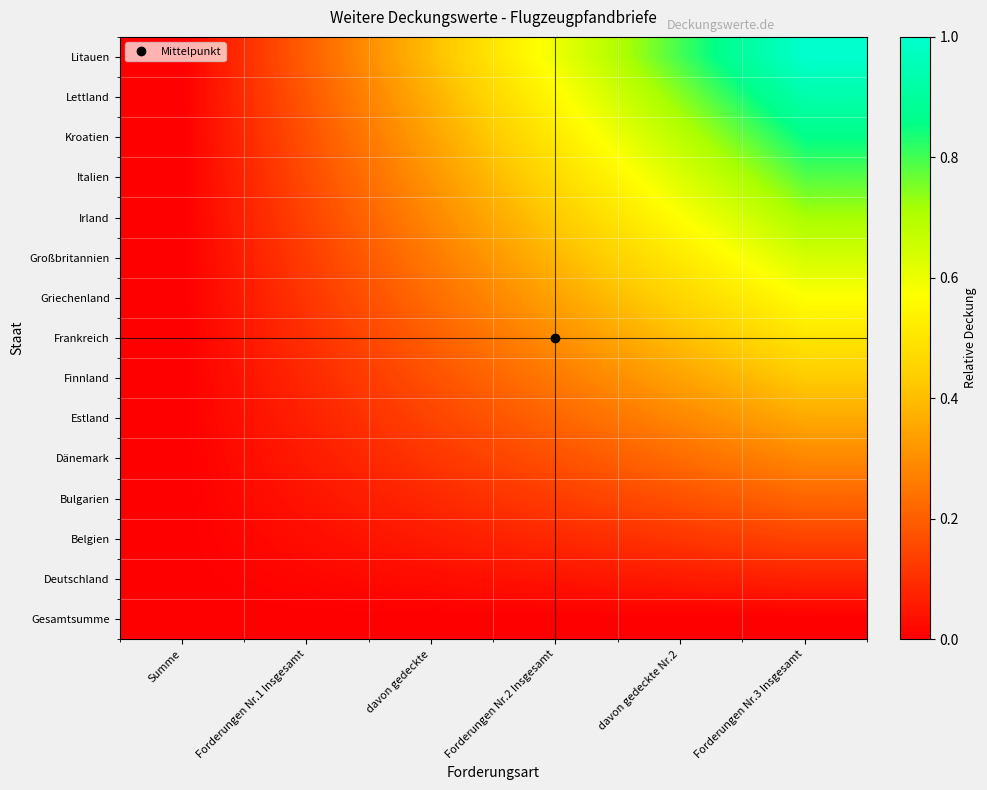

Rank the series by their maximum value, from lowest to highest.

Gesamtsumme, Deutschland, Belgien, Bulgarien, Dänemark, Estland, Finnland, Frankreich, Griechenland, Großbritannien, Irland, Italien, Kroatien, Lettland, Litauen